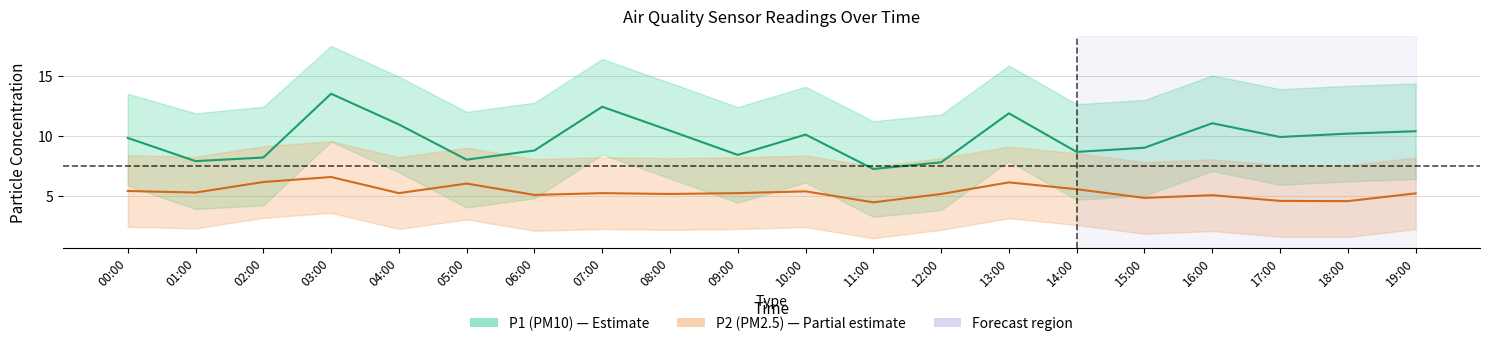

Reading right to left, list all the values displayed in this chart.

P1 (PM10): 19:00=10.4	18:00=10.2	17:00=9.9	16:00=11.1	15:00=9.0	14:00=8.7	13:00=11.9	12:00=7.8	11:00=7.2	10:00=10.1	09:00=8.4	08:00=10.4	07:00=12.4	06:00=8.8	05:00=8.0	04:00=10.9	03:00=13.5	02:00=8.2	01:00=7.9	00:00=9.8
P2 (PM2.5): 19:00=5.2	18:00=4.5	17:00=4.5	16:00=5.0	15:00=4.8	14:00=5.5	13:00=6.1	12:00=5.1	11:00=4.4	10:00=5.3	09:00=5.2	08:00=5.1	07:00=5.2	06:00=5.0	05:00=6.0	04:00=5.2	03:00=6.5	02:00=6.1	01:00=5.2	00:00=5.4